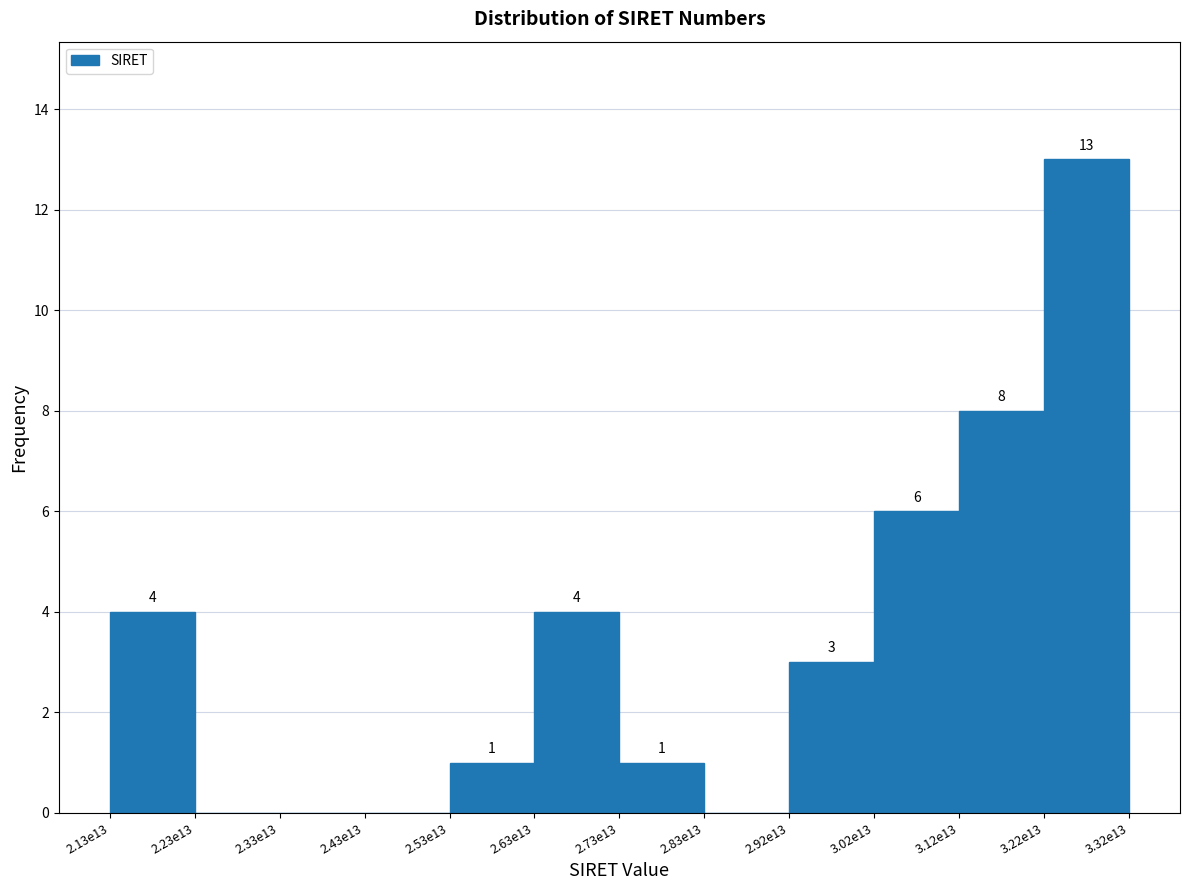

Reading left to right, extract all data points from this chart.

2.13e13=4	2.23e13=0	2.33e13=0	2.43e13=0	2.53e13=1	2.63e13=4	2.73e13=1	2.83e13=0	2.92e13=3	3.02e13=6	3.12e13=8	3.22e13=13